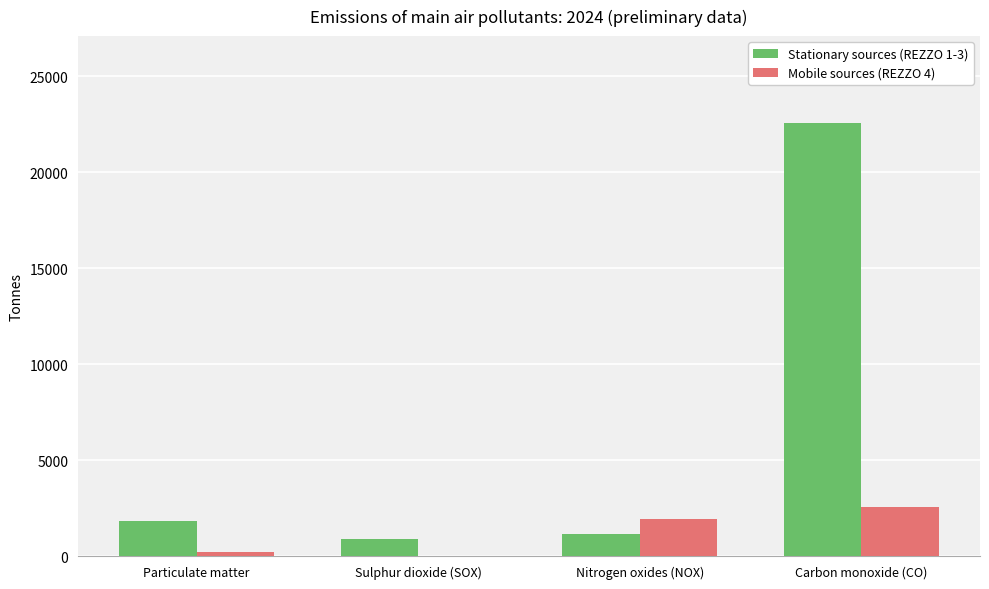

What are all the series names shown in the legend?

Stationary sources (REZZO 1-3), Mobile sources (REZZO 4)